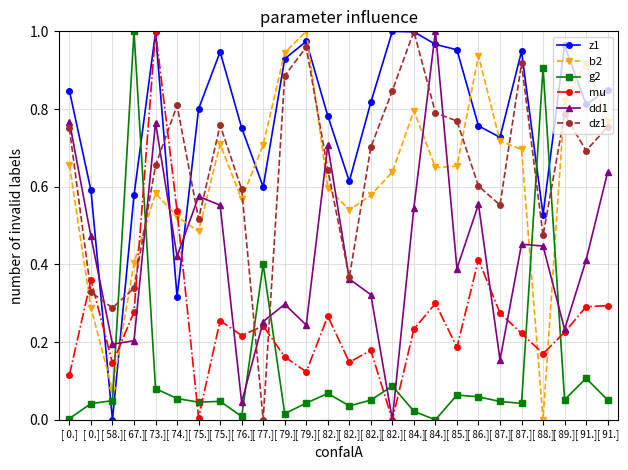

Is the value of g2 at [ 89.] greater than the value of dz1 at [ 0.]?

No